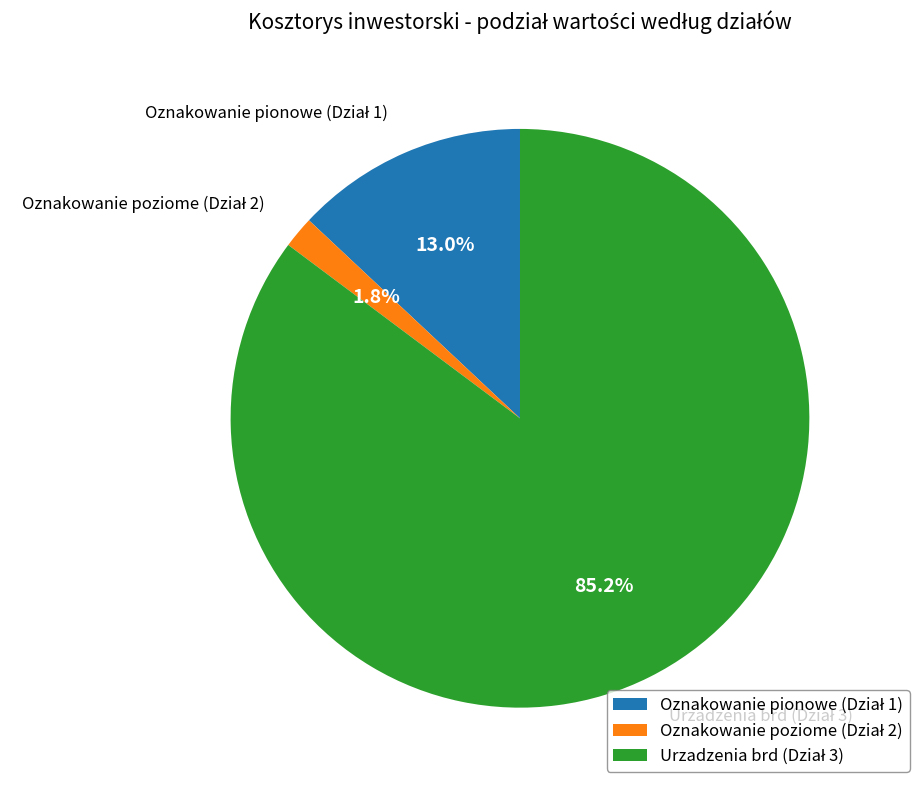

Is there a majority slice in this chart?

Yes